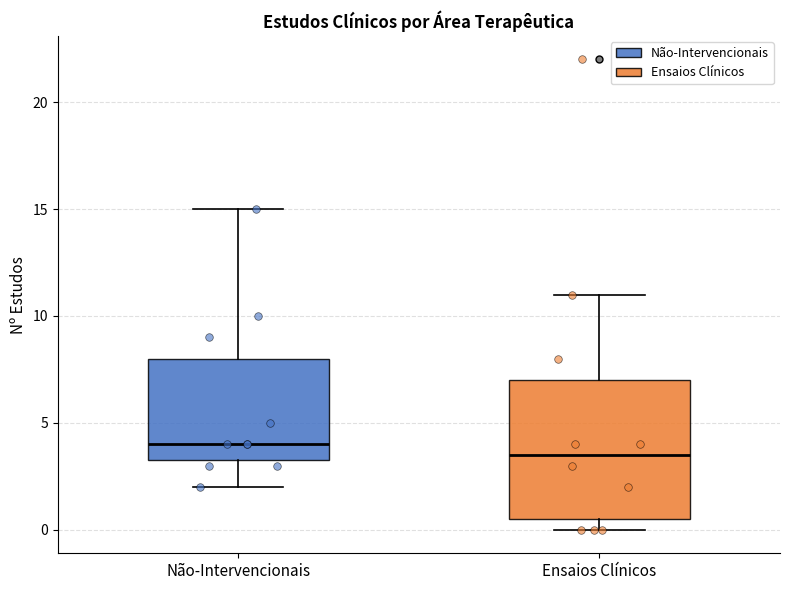

Reading left to right, transcribe this box plot: for each box, give where its median line is, the range the box spans, and where its two whiskers end, as read against the y-axis. The values are not printed on the chart, so give them approximately, as read against the axis.

Não-Intervencionais: median 4.0, box 3.5 to 8.0, whiskers 2.0 to 15.0
Ensaios Clínicos: median 3.5, box 0.5 to 7.0, whiskers 0.0 to 11.0